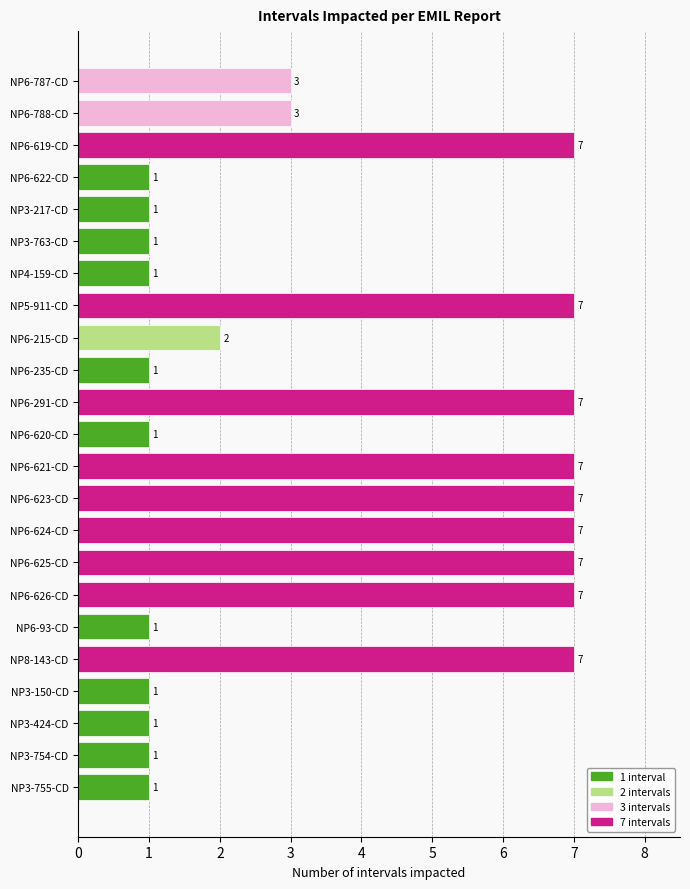

What is the label of the 5th bar from the bottom?

NP8-143-CD